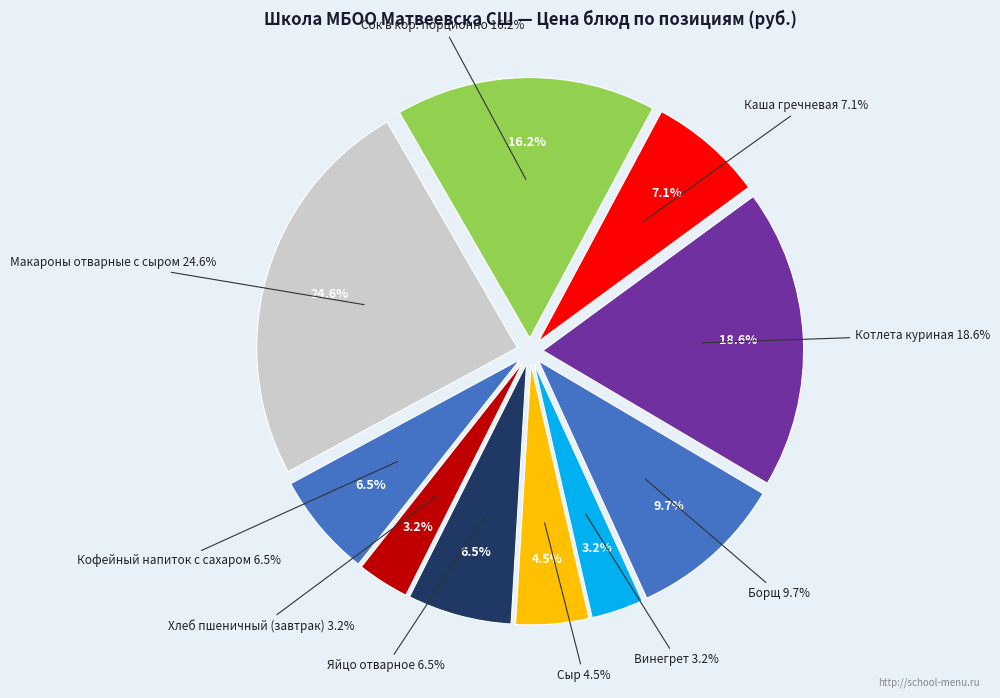

Does Сок в кор. порционно account for over 50% of the chart?

No